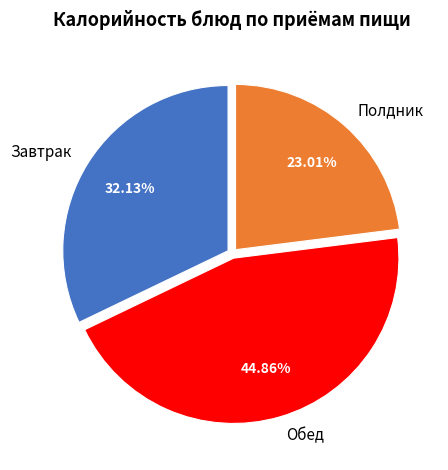

Which has a higher value, Полдник or Обед?

Обед